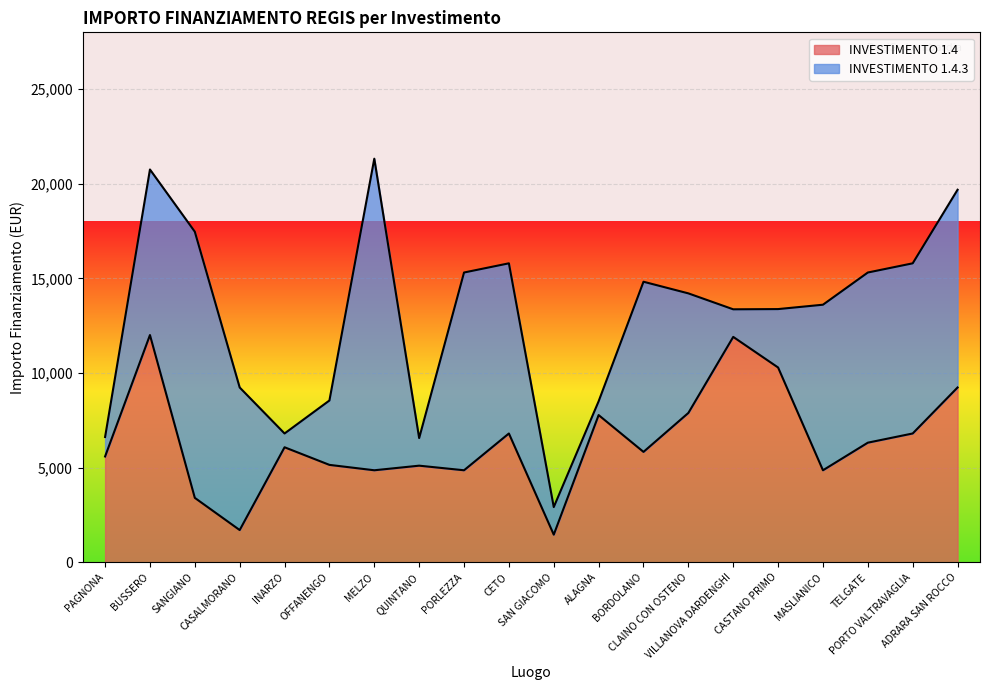

Does the chart display data point markers on the line(s)?

No